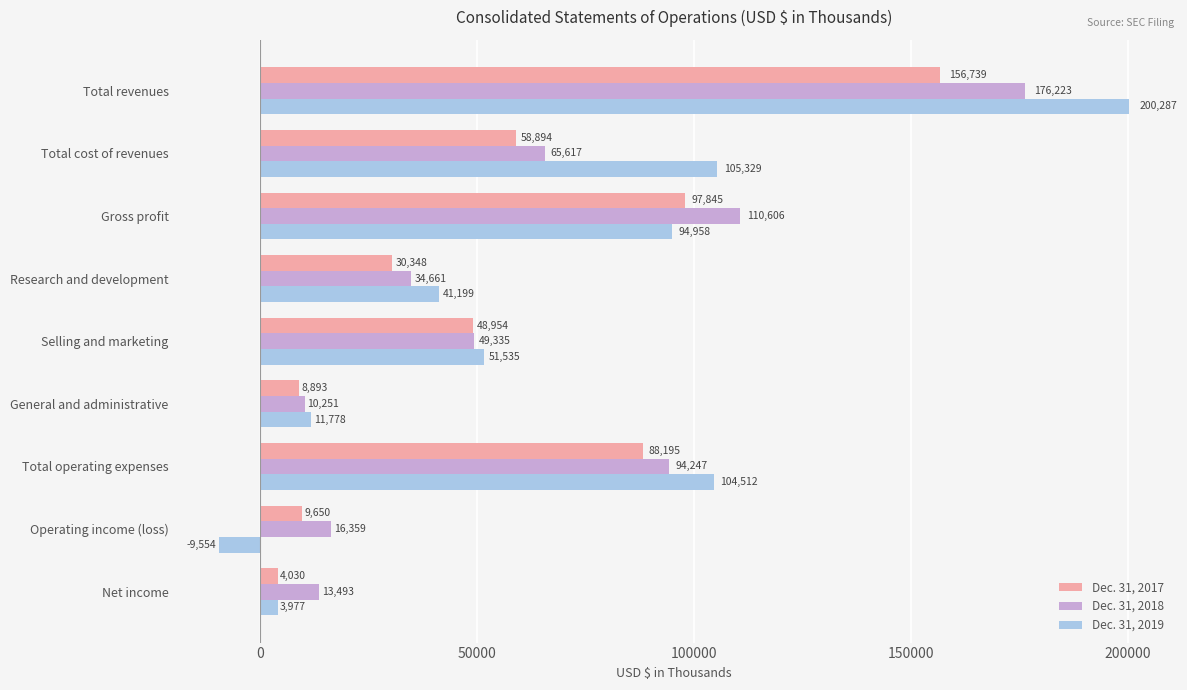

What is the sum of the Dec. 31, 2019 values at Total operating expenses and Total cost of revenues?

209841